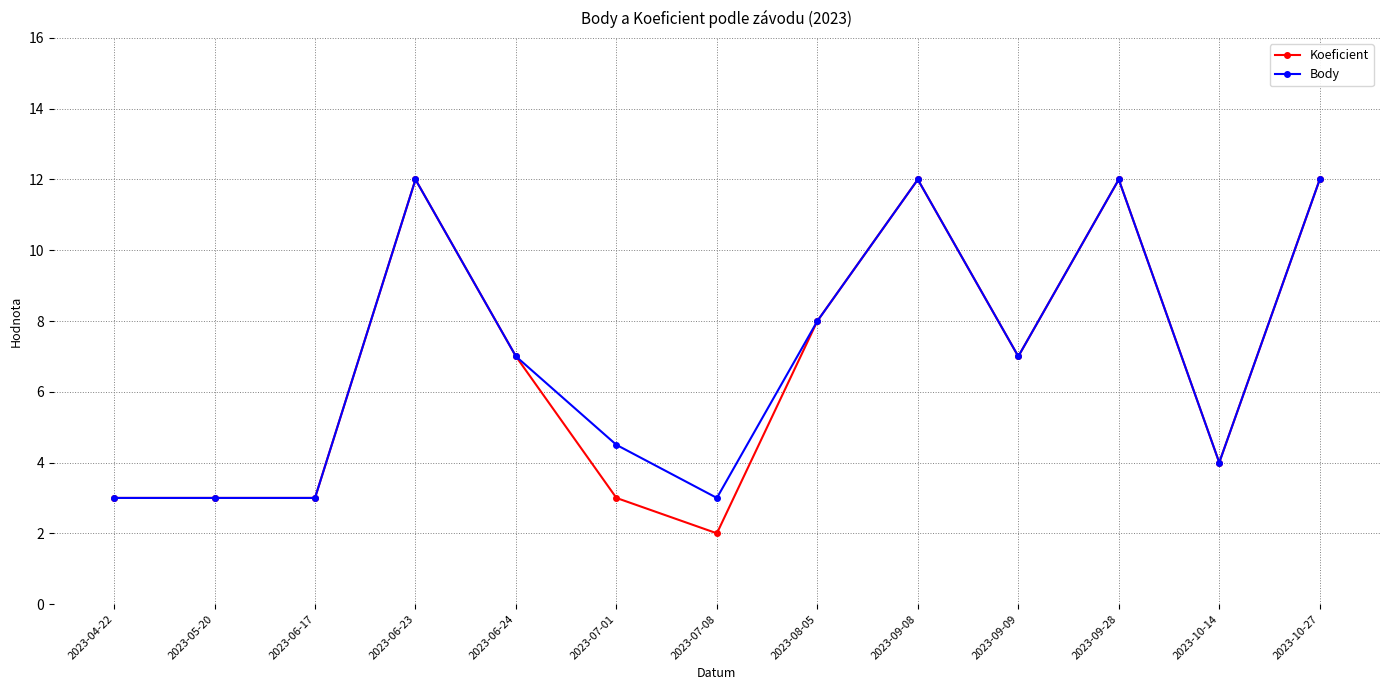

True or false: Body has more than 0 points higher than both neighbors.

True